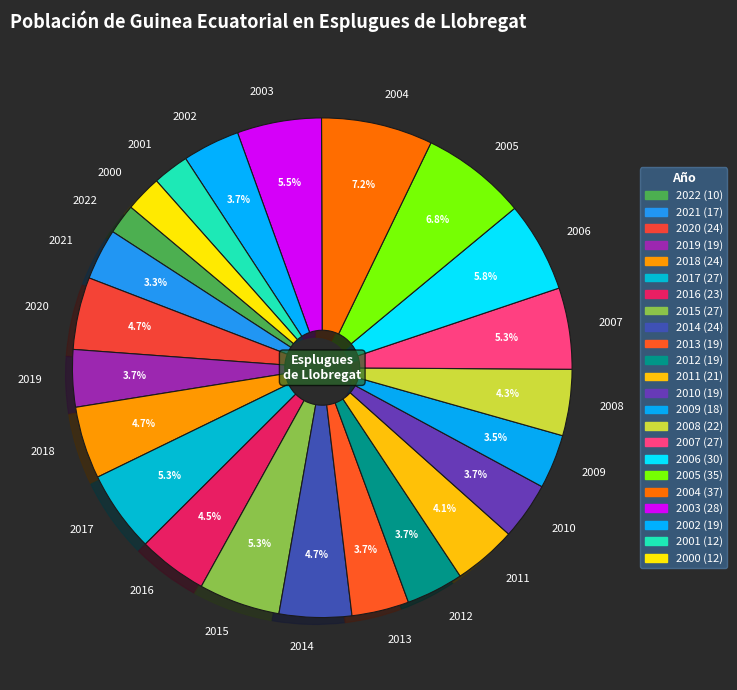

Combined, what portion of the pie is 2020 and 2018?

9.4%